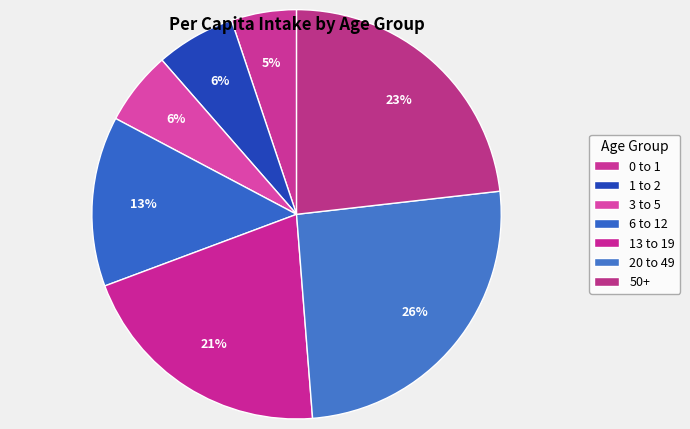

Is there any slice that represents more than half of the pie?

No